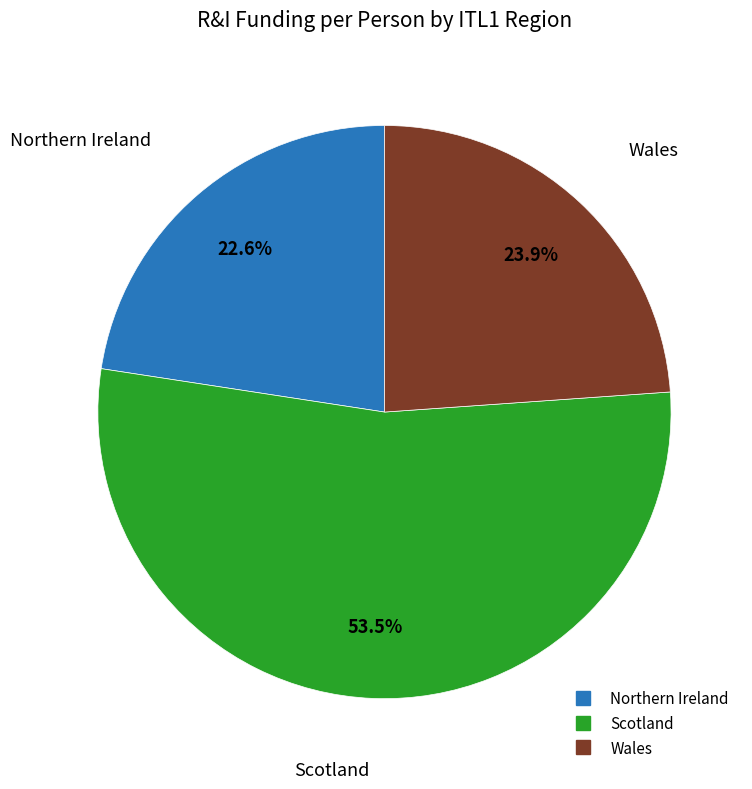

Between Wales and Scotland, which is larger?

Scotland